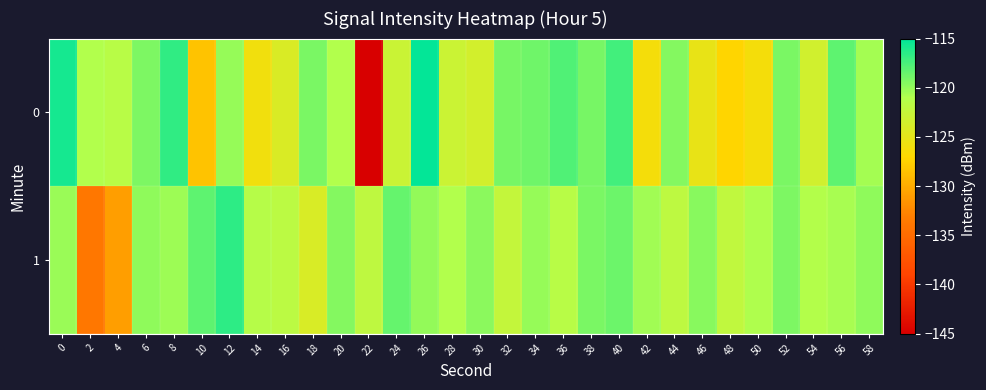

What is the difference between the highest and lowest values at 54?

2.2